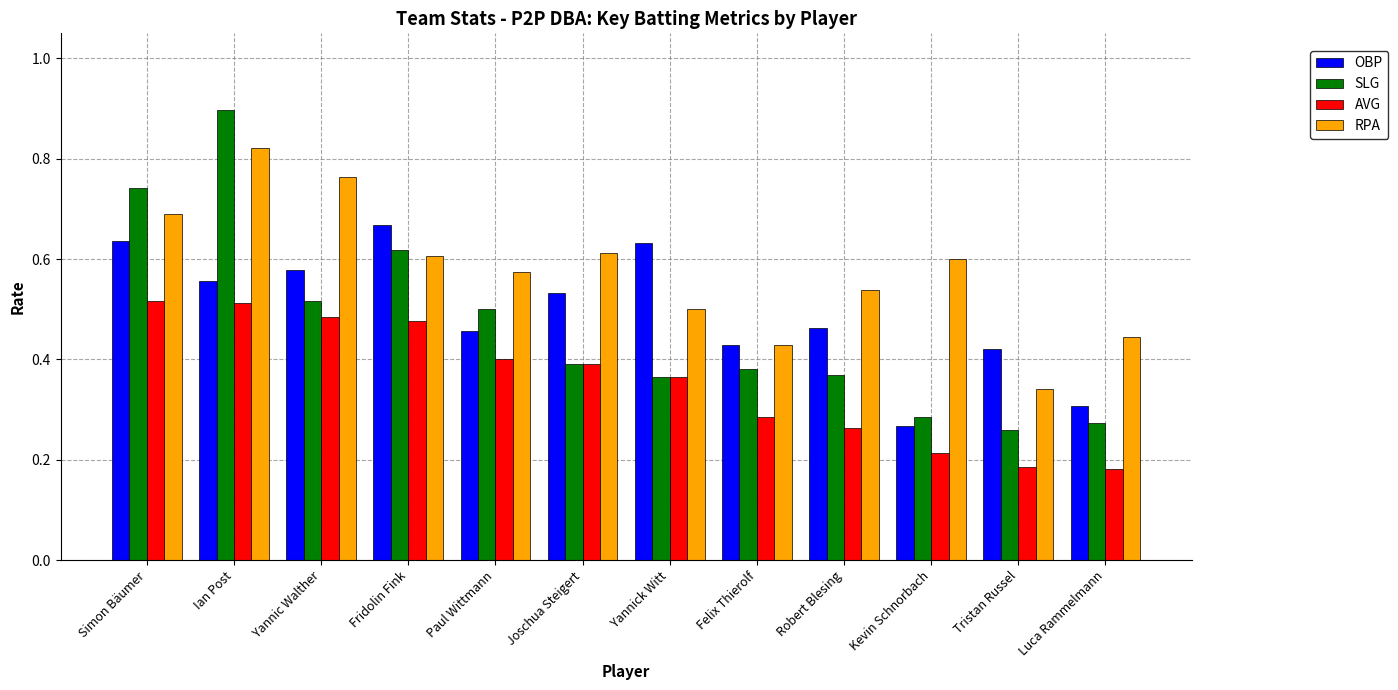

Which series changed the most between Felix Thierolf and Robert Blesing?

RPA